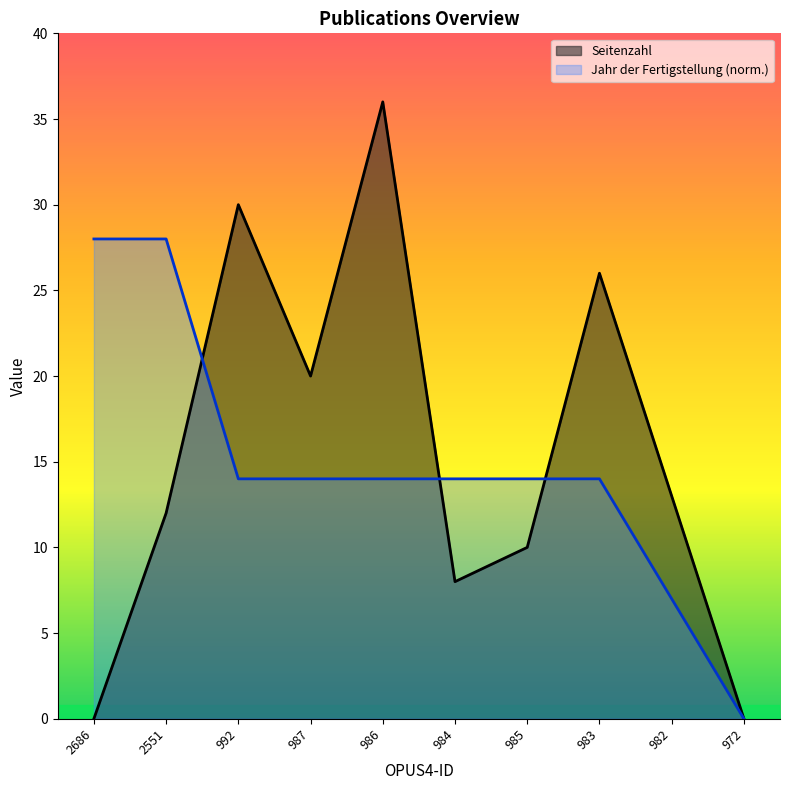

The chart shows a value of 13 at 982. True or false?

True